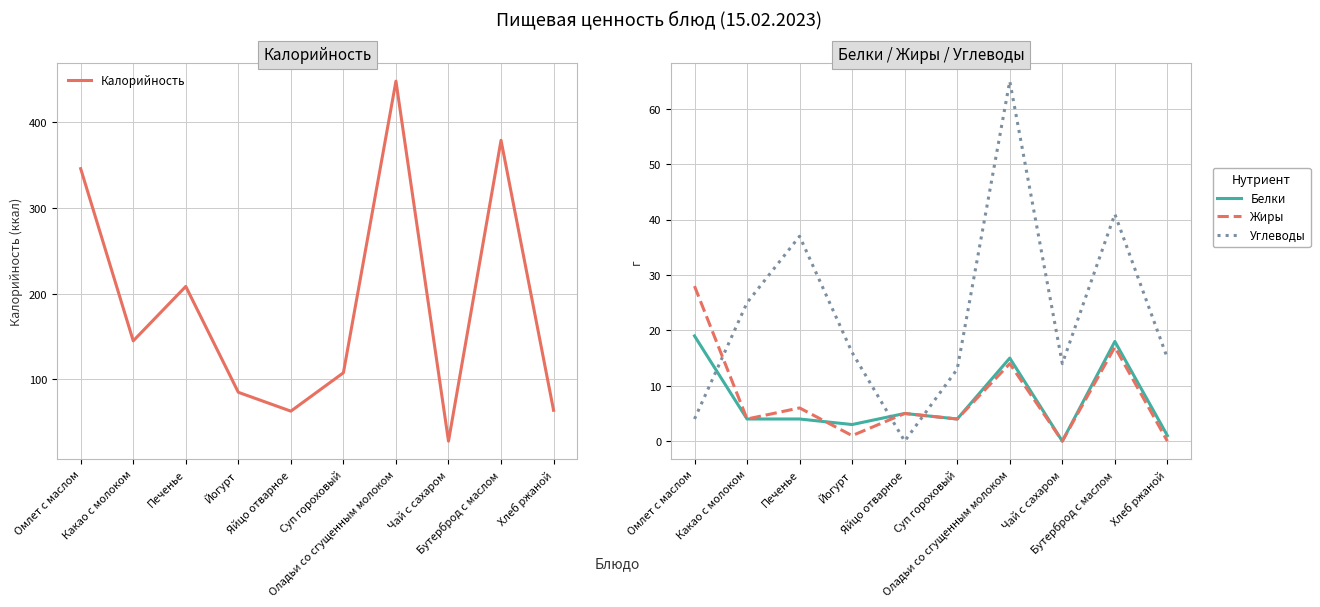

Which series has the largest total across all categories?

Калорийность